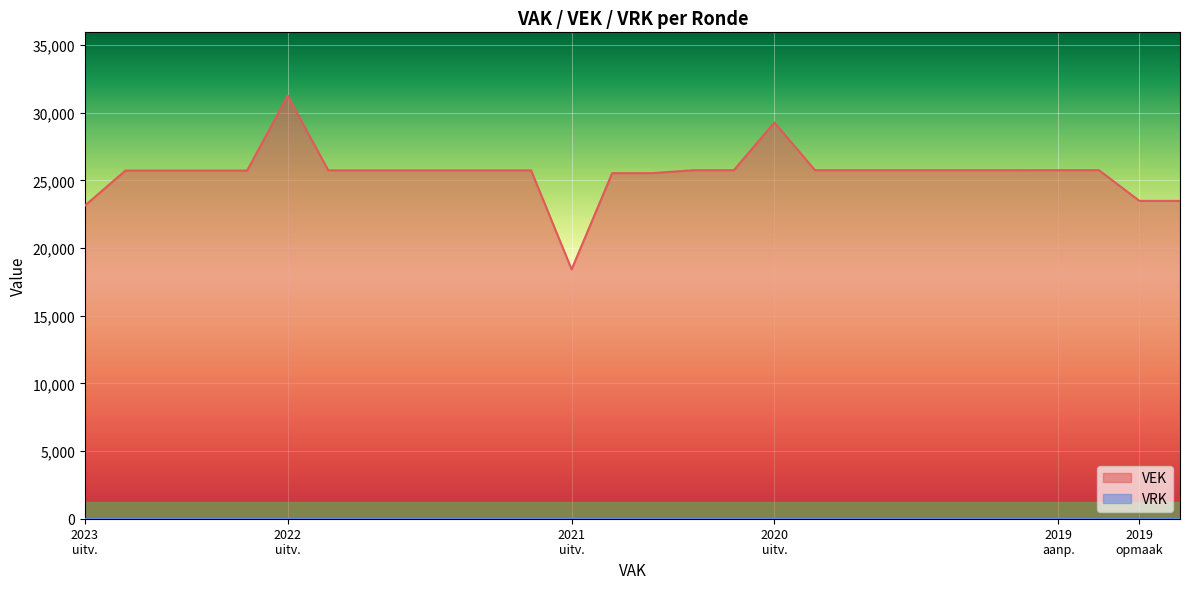

At how many categories does at least one series exceed 2129?

28